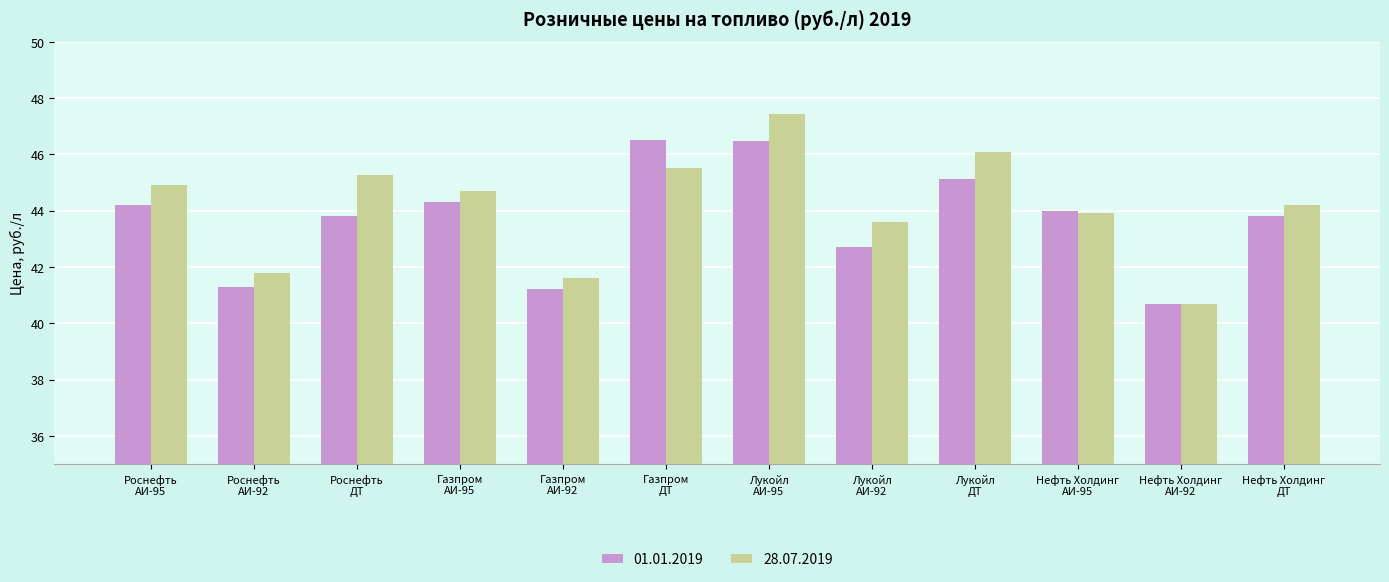

How many bars are there in total?

24